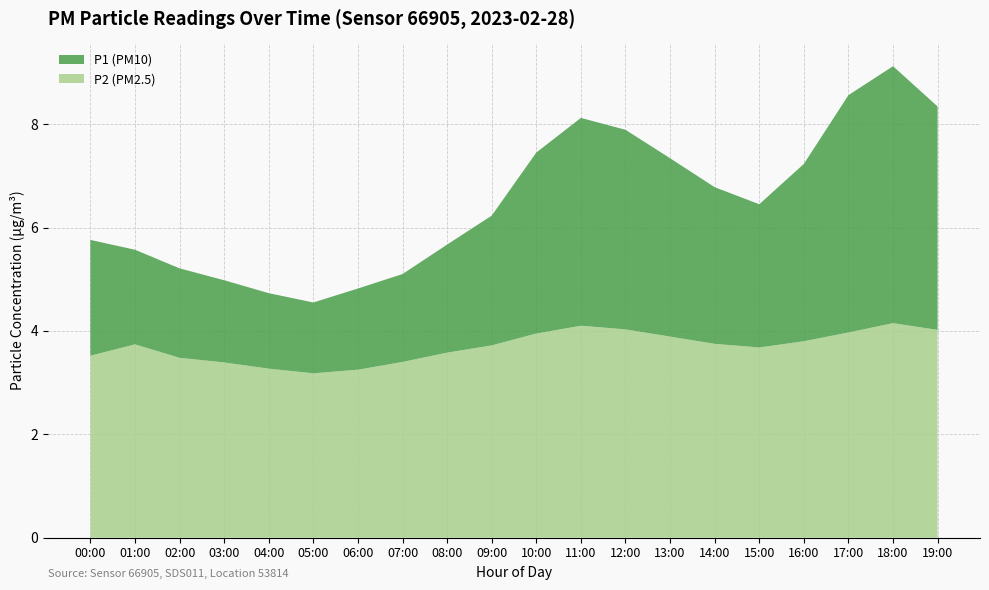

Reading left to right, what are all the values shown in this chart?

P1: 00:00=5.8	01:00=5.5	02:00=5.2	03:00=5.0	04:00=4.7	05:00=4.5	06:00=4.8	07:00=5.1	08:00=5.7	09:00=6.2	10:00=7.5	11:00=8.1	12:00=7.9	13:00=7.3	14:00=6.8	15:00=6.5	16:00=7.2	17:00=8.6	18:00=9.1	19:00=8.3
P2: 00:00=3.5	01:00=3.6	02:00=3.5	03:00=3.4	04:00=3.3	05:00=3.2	06:00=3.2	07:00=3.4	08:00=3.6	09:00=3.7	10:00=4.0	11:00=4.1	12:00=4.0	13:00=3.9	14:00=3.8	15:00=3.7	16:00=3.8	17:00=4.0	18:00=4.2	19:00=4.0